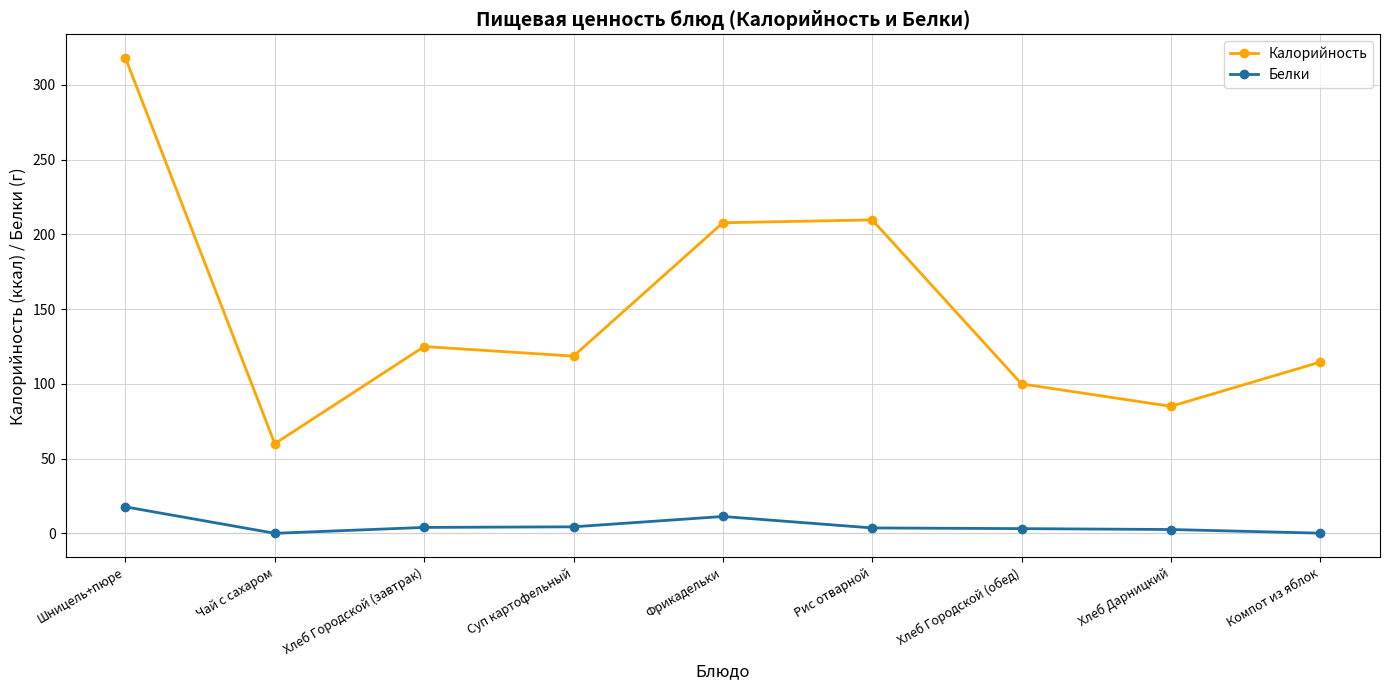

What is the value of the Белки point at the 7th from the left?

3.2